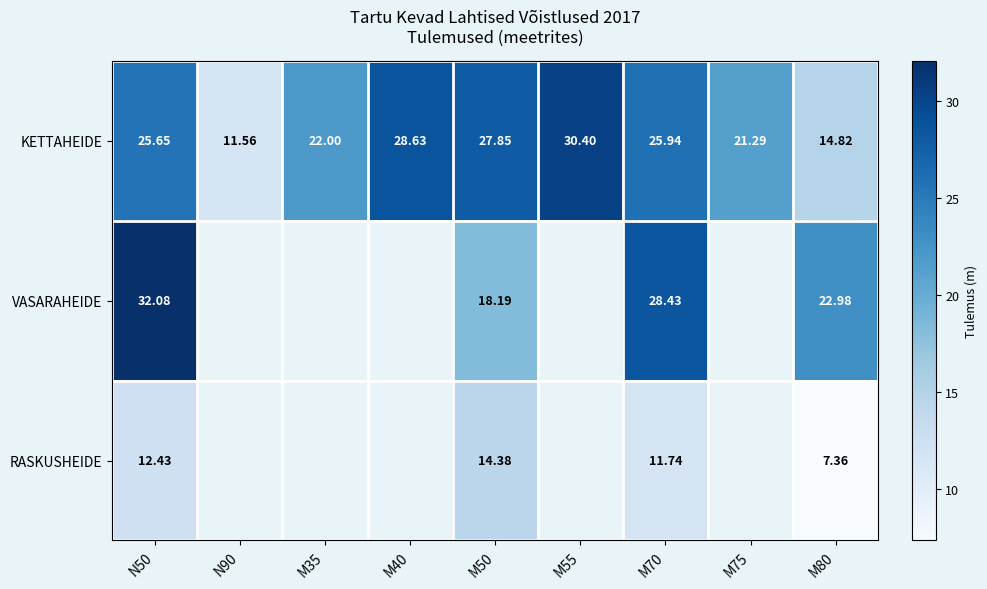

What is the average value of the KETTAHEIDE series?

23.1